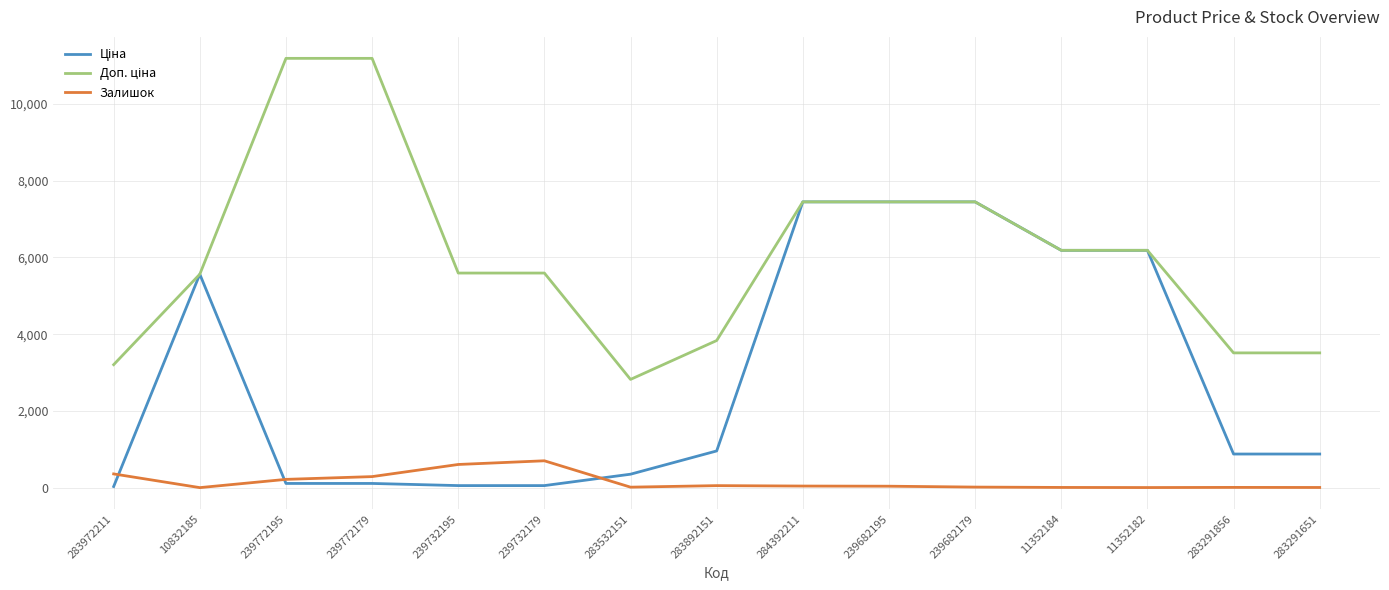

At how many categories does at least one series exceed 2397?

15